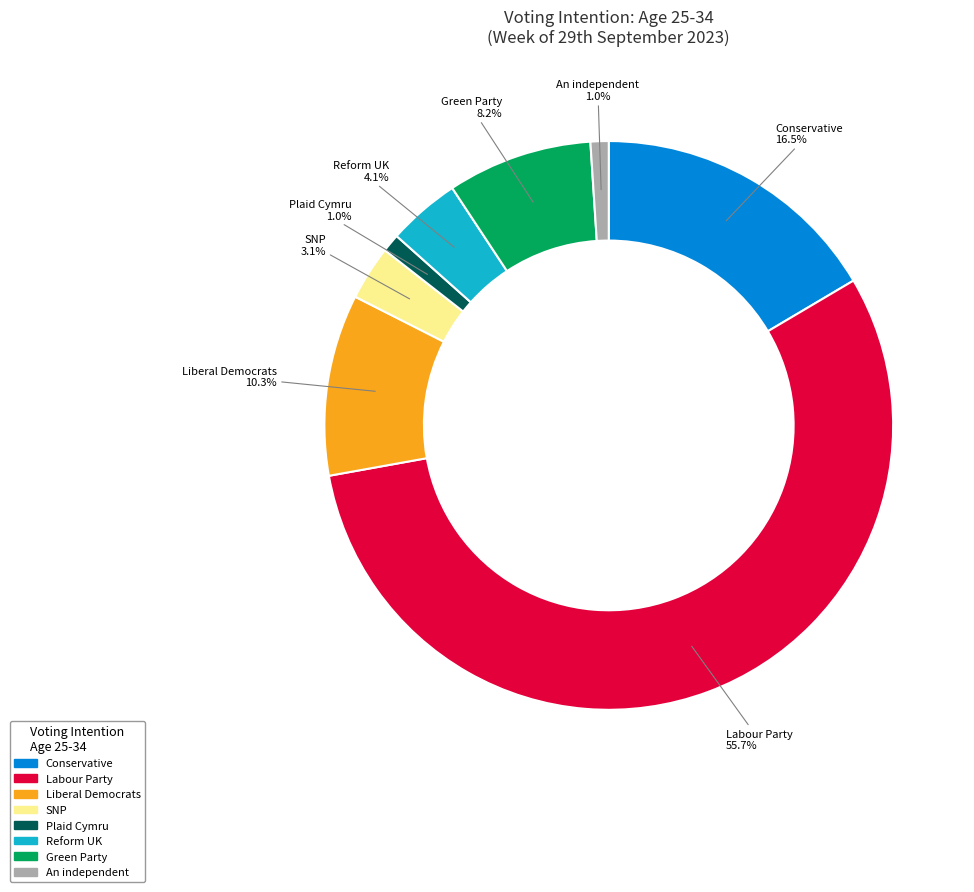

Which slice represents more than half of the pie?

Labour Party